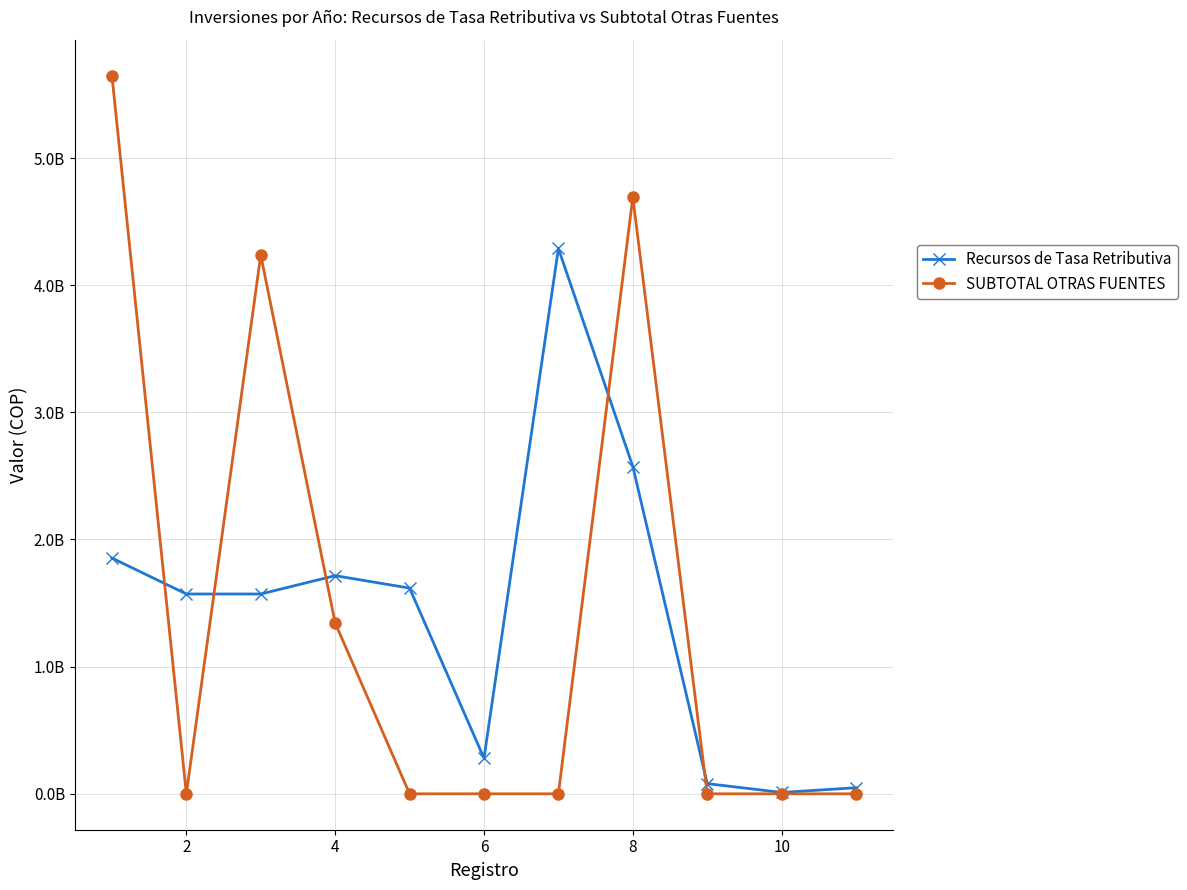

Does the chart have visible grid lines?

Yes